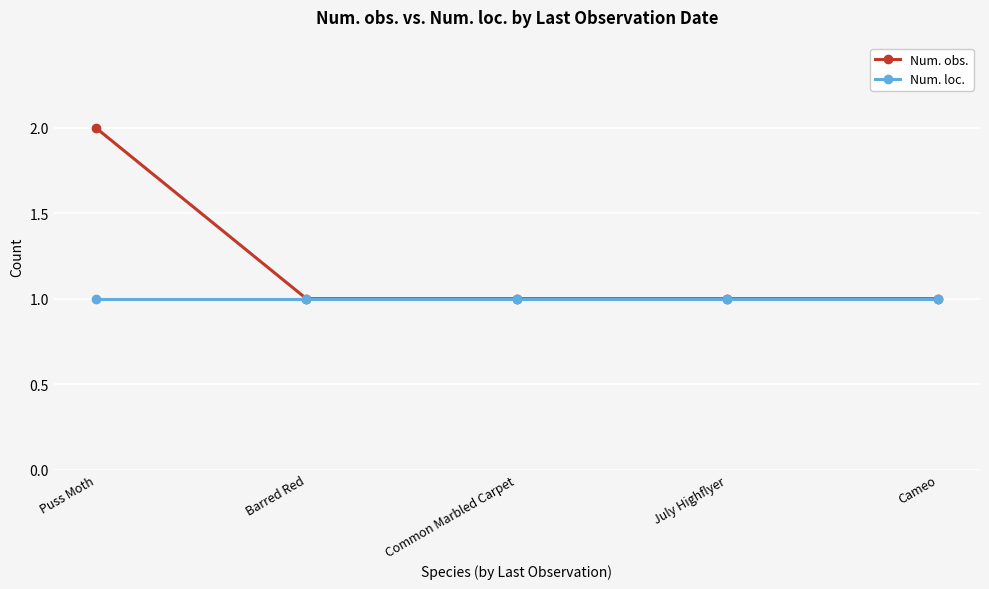

What are all the series names shown in the legend?

Num. obs., Num. loc.